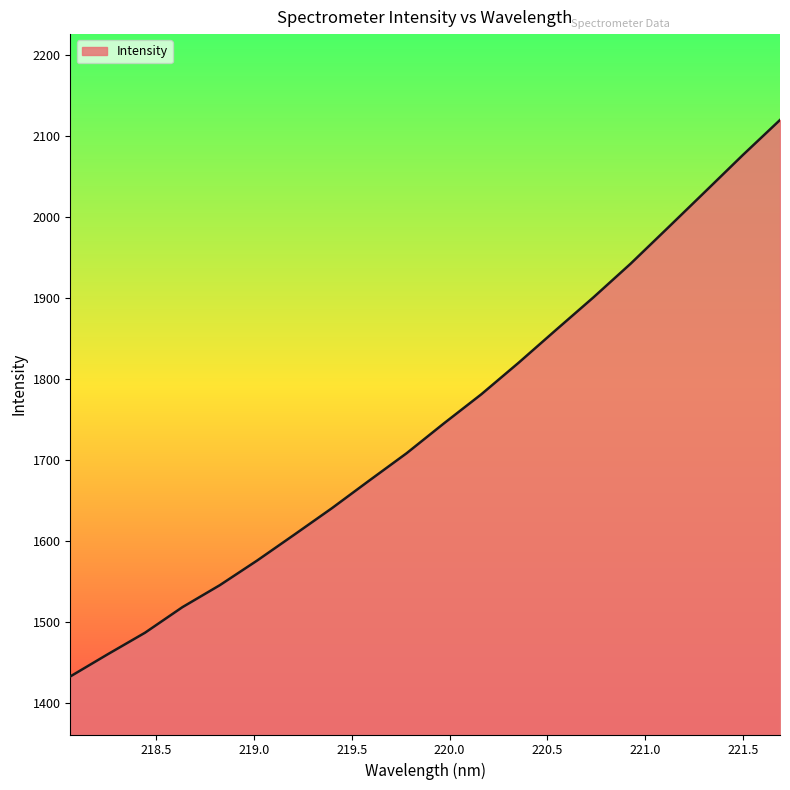

What is the difference between the maximum and minimum values?

687.0